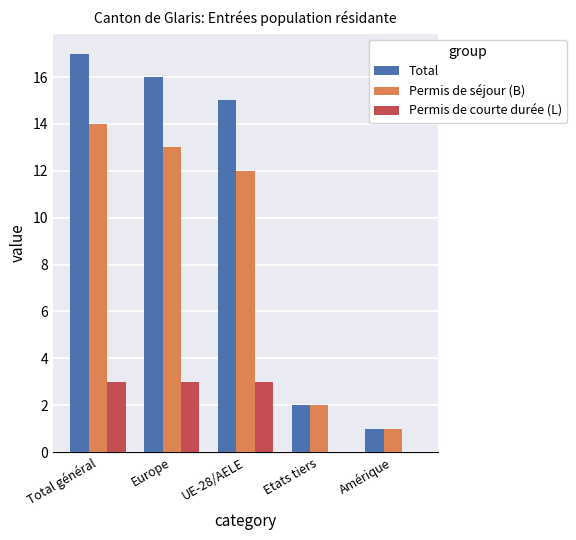

What is the approximate value of Permis de courte durée (L) at Europe?

3